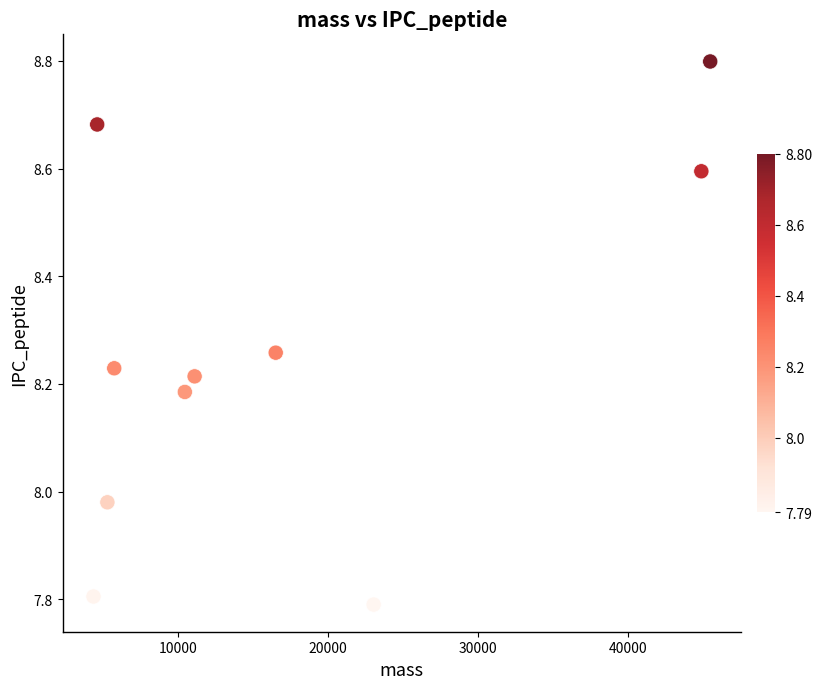

What is the average X value?

17169.1